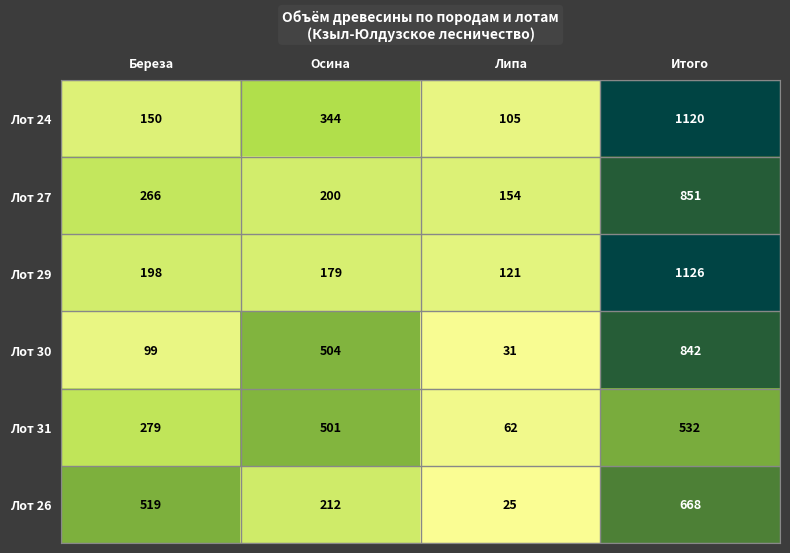

Is it true that Лот 27 equals 851 at Итого?

True